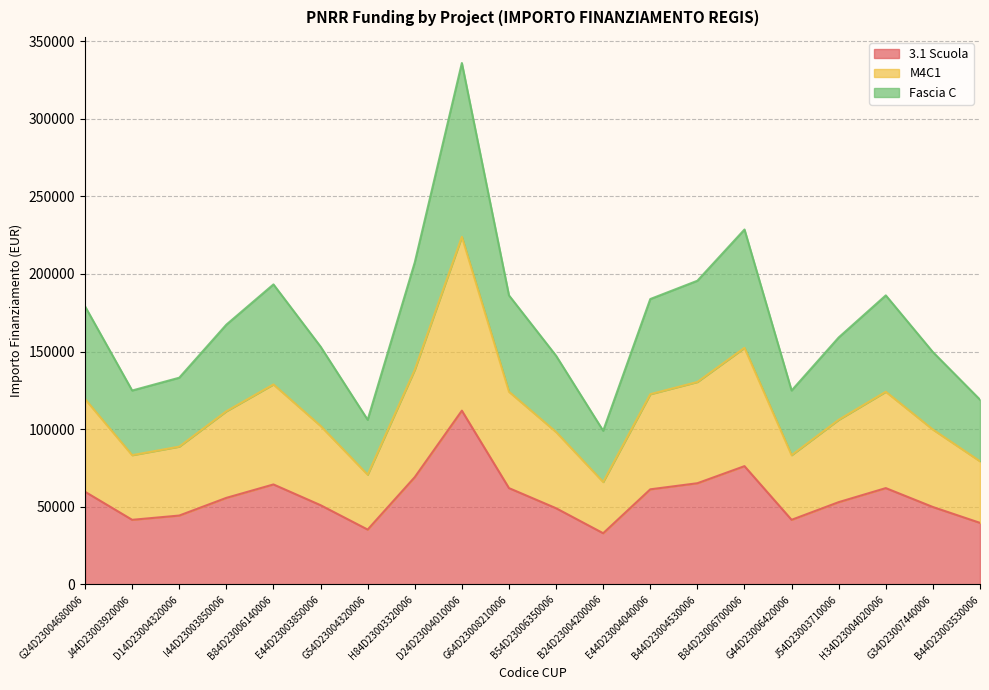

What is the sum of the 3.1 Scuola values at I44D23003850006 and B44D23003530006?

95451.3